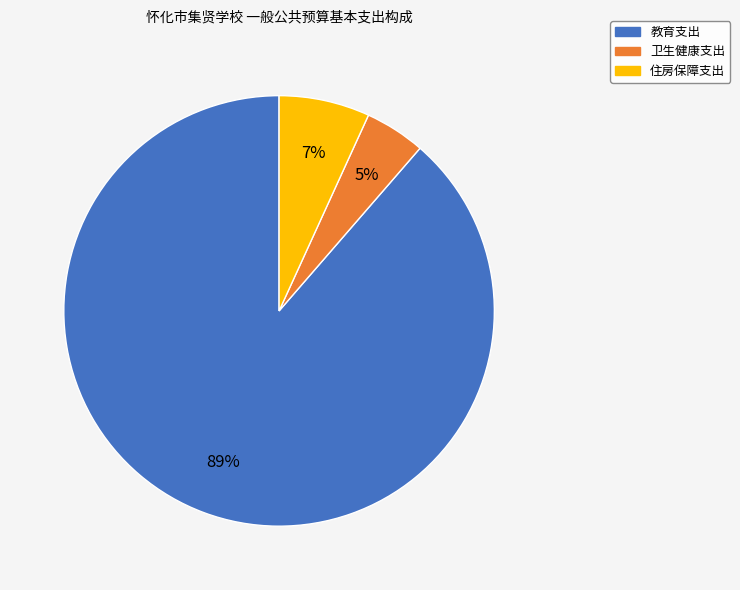

Which has a higher value, 卫生健康支出 or 住房保障支出?

住房保障支出